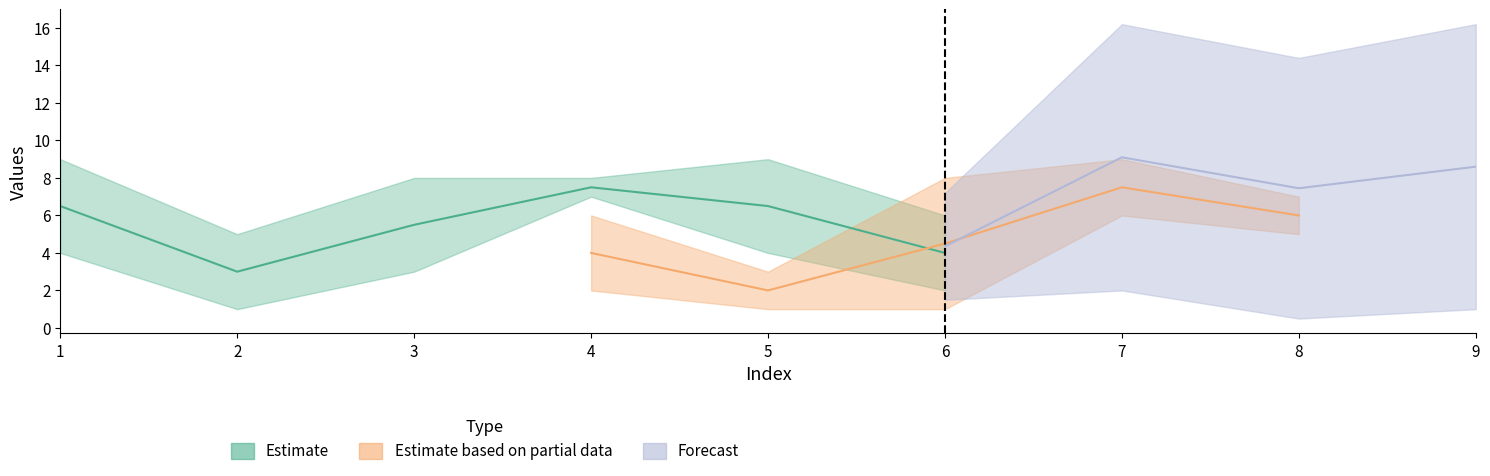

Is the value of col_6 at 6 greater than the value of col_7 at 8?

No